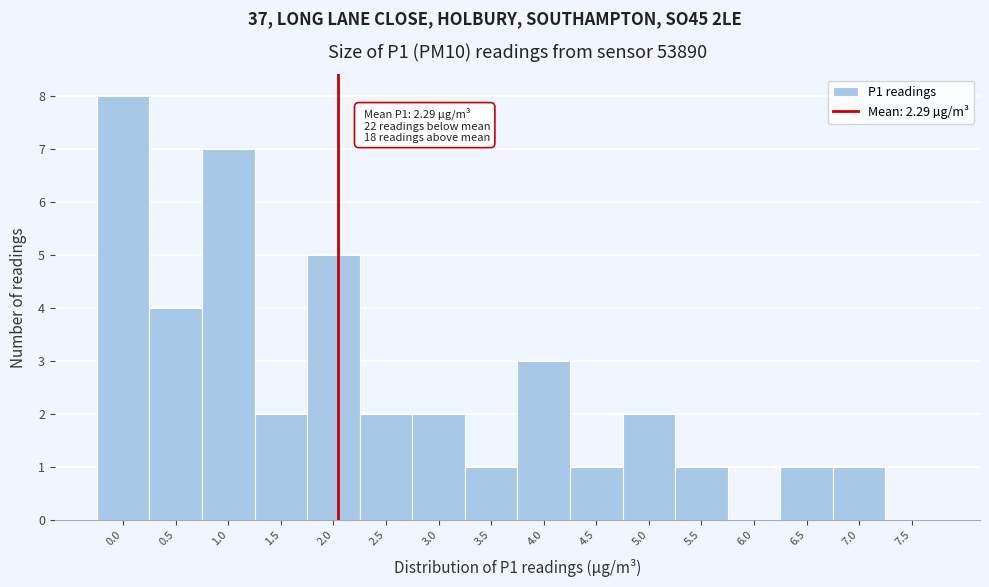

Reading left to right, list all the values displayed in this chart.

0.0=8	0.5=4	1.0=7	1.5=2	2.0=5	2.5=2	3.0=2	3.5=1	4.0=3	4.5=1	5.0=2	5.5=1	6.0=0	6.5=1	7.0=1	7.5=0